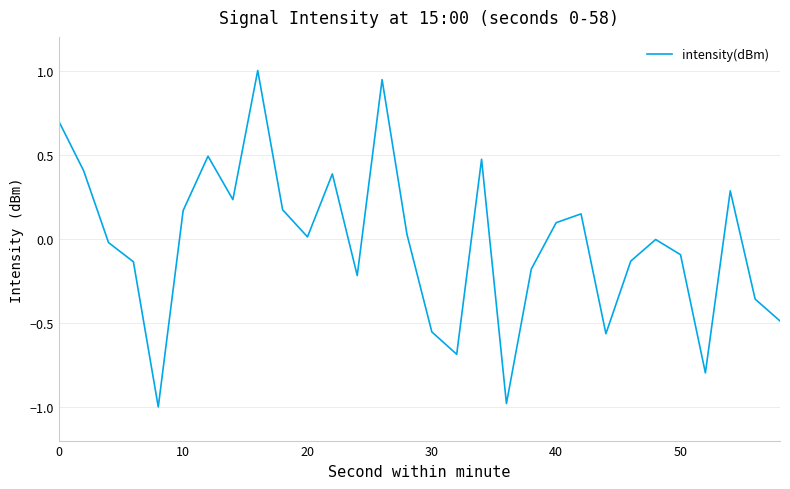

What is the difference between the maximum and minimum values?

2.0